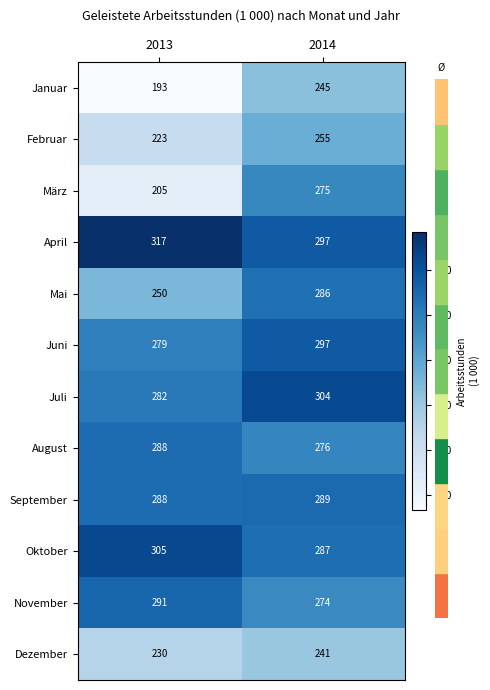

At how many categories does at least one series exceed 258?

2